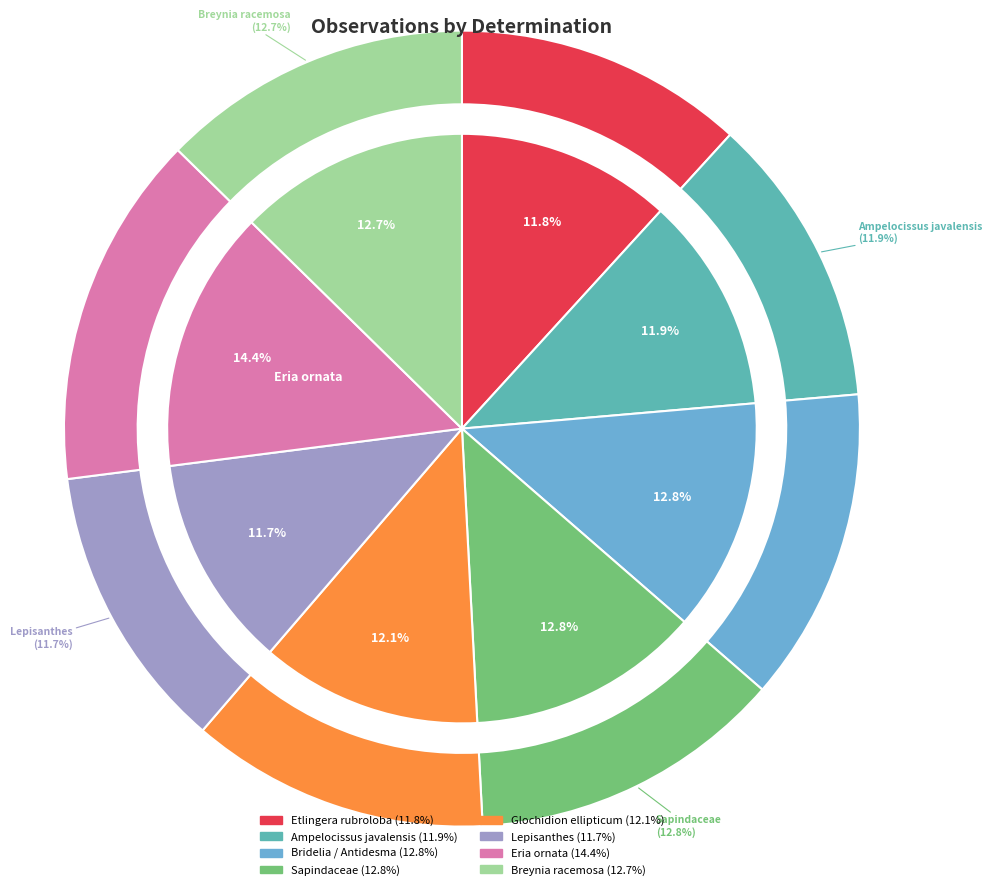

Is Lepisanthes the majority of the pie?

No